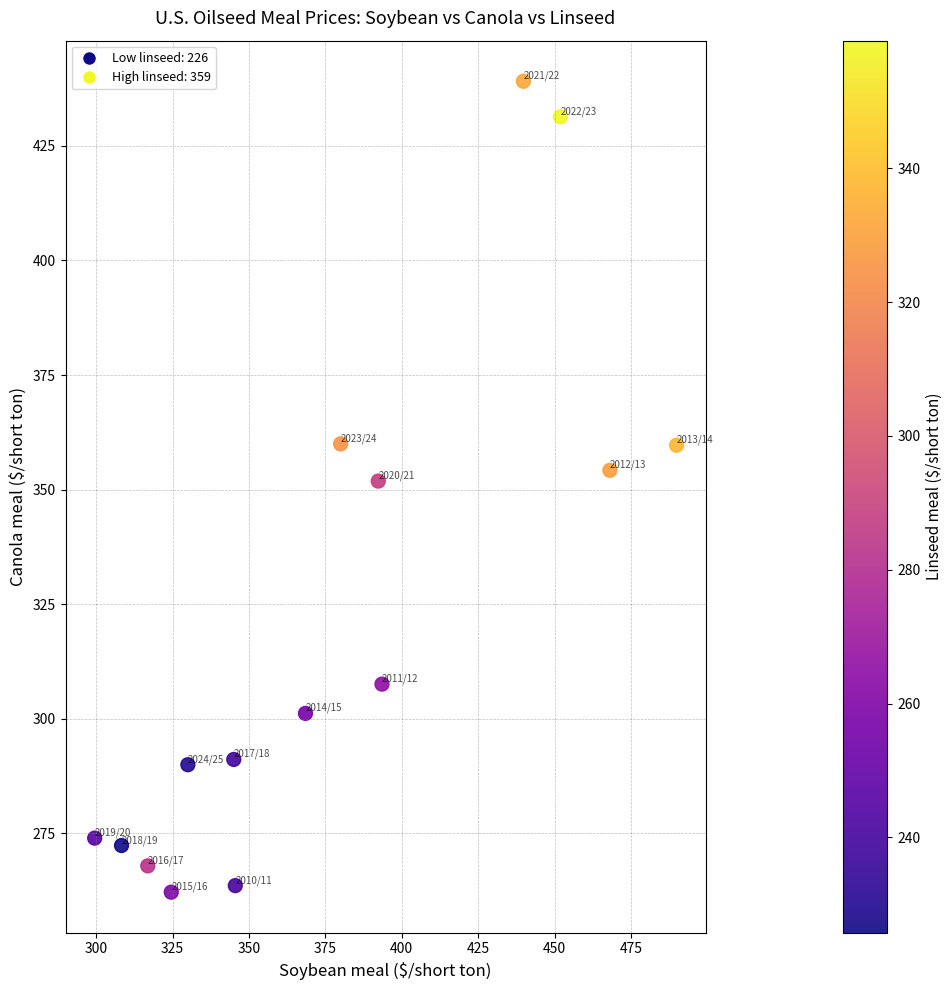

What is the range of X values (max minus min)?

190.4